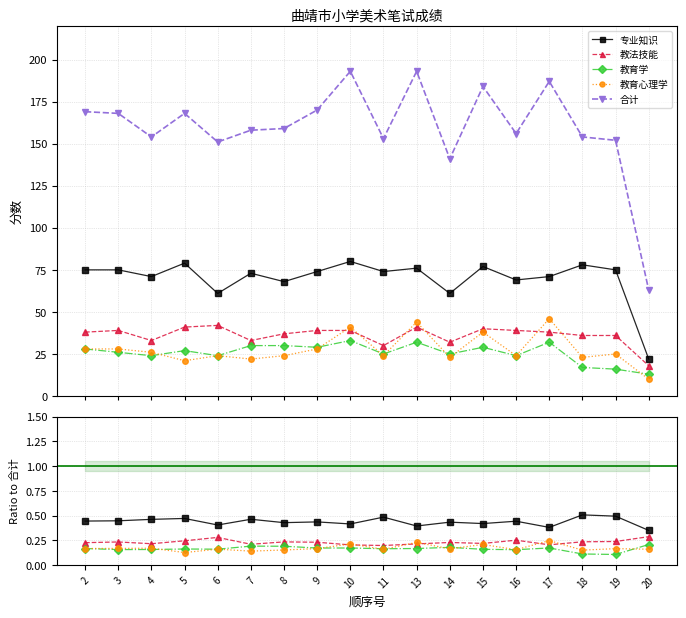

Reading left to right, list all the values displayed in this chart.

专业知识: 2=0.4	3=0.4	4=0.5	5=0.5	6=0.4	7=0.5	8=0.4	9=0.4	10=0.4	11=0.5	13=0.4	14=0.4	15=0.4	16=0.4	17=0.4	18=0.5	19=0.5	20=0.3
教法技能: 2=0.2	3=0.2	4=0.2	5=0.2	6=0.3	7=0.2	8=0.2	9=0.2	10=0.2	11=0.2	13=0.2	14=0.2	15=0.2	16=0.2	17=0.2	18=0.2	19=0.2	20=0.3
教育学: 2=0.2	3=0.2	4=0.2	5=0.2	6=0.2	7=0.2	8=0.2	9=0.2	10=0.2	11=0.2	13=0.2	14=0.2	15=0.2	16=0.2	17=0.2	18=0.1	19=0.1	20=0.2
教育心理学: 2=0.2	3=0.2	4=0.2	5=0.1	6=0.2	7=0.1	8=0.2	9=0.2	10=0.2	11=0.2	13=0.2	14=0.2	15=0.2	16=0.2	17=0.2	18=0.1	19=0.2	20=0.2
合计: 2=169.0	3=168.0	4=154.0	5=168.0	6=151.0	7=158.0	8=159.0	9=170.0	10=193.0	11=153.0	13=193.0	14=141.0	15=184.0	16=156.0	17=187.0	18=154.0	19=152.0	20=63.0